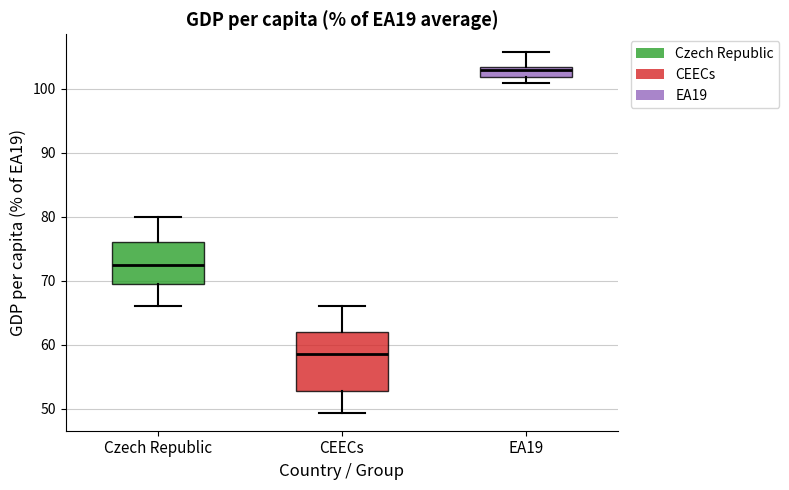

Which box's median line is the lowest?

CEECs